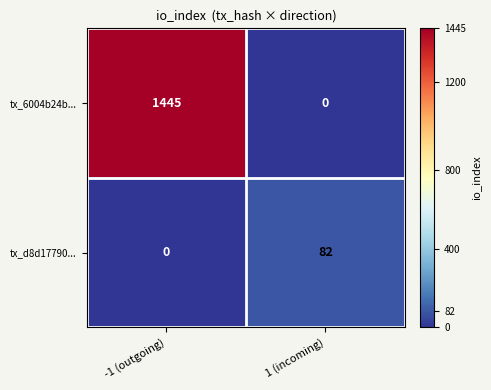

The tx_d8d17790... series shows 48 at 1 (incoming). True or false?

False